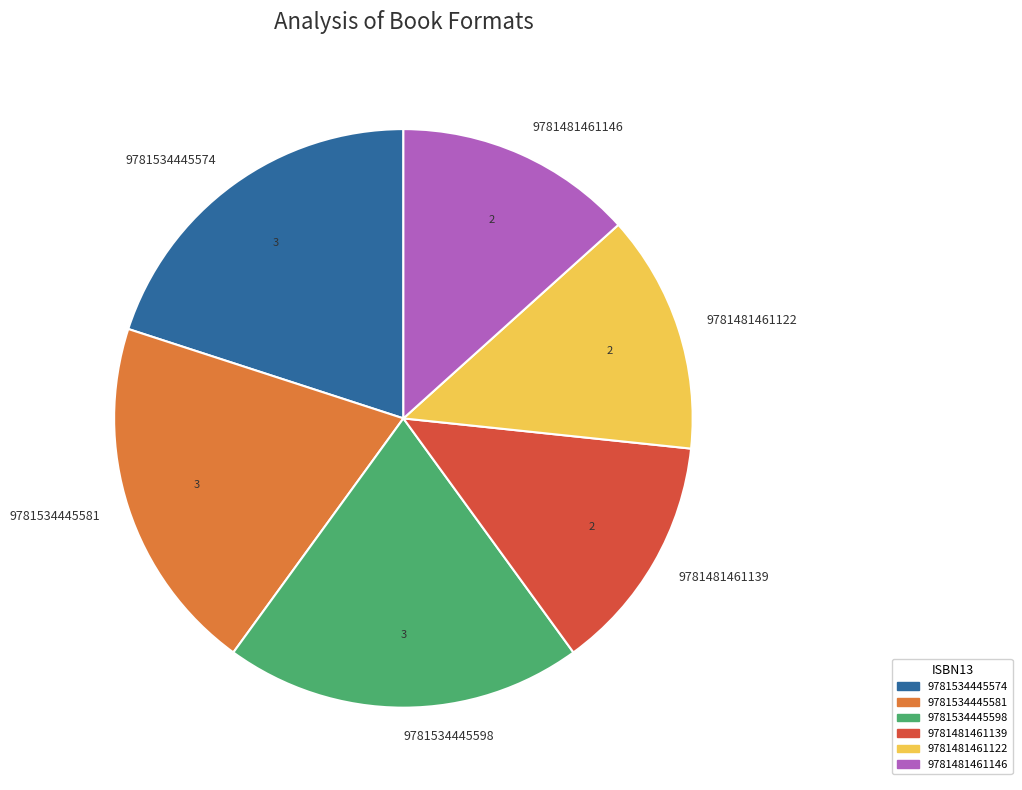

Which has a higher value, 9781481461139 or 9781534445598?

9781534445598